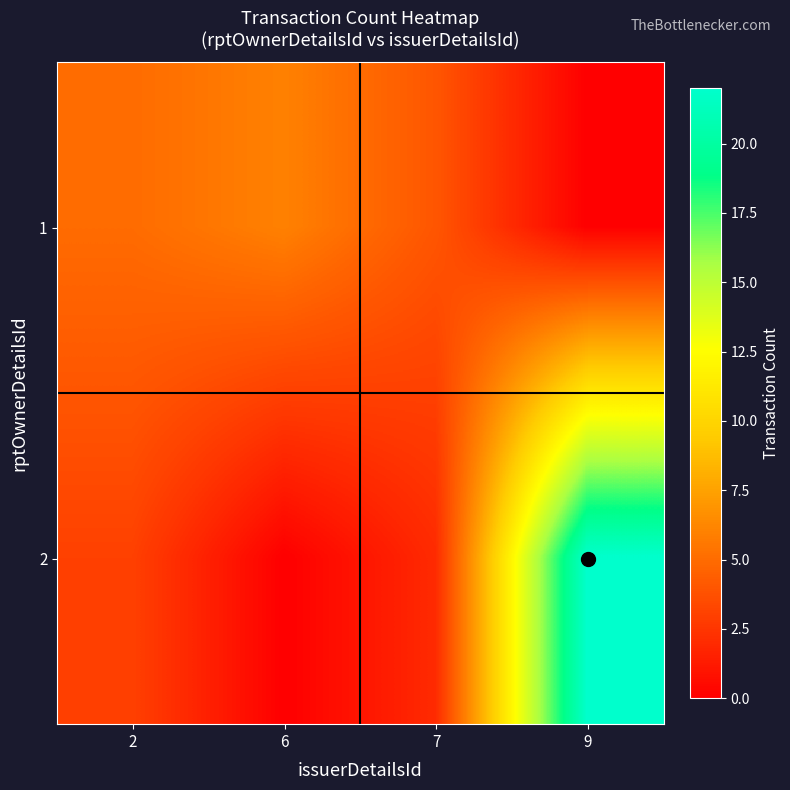

Reading right to left, extract all data points from this chart.

1: 9=0	7=4	6=6	2=5
2: 9=22	7=2	6=0	2=3